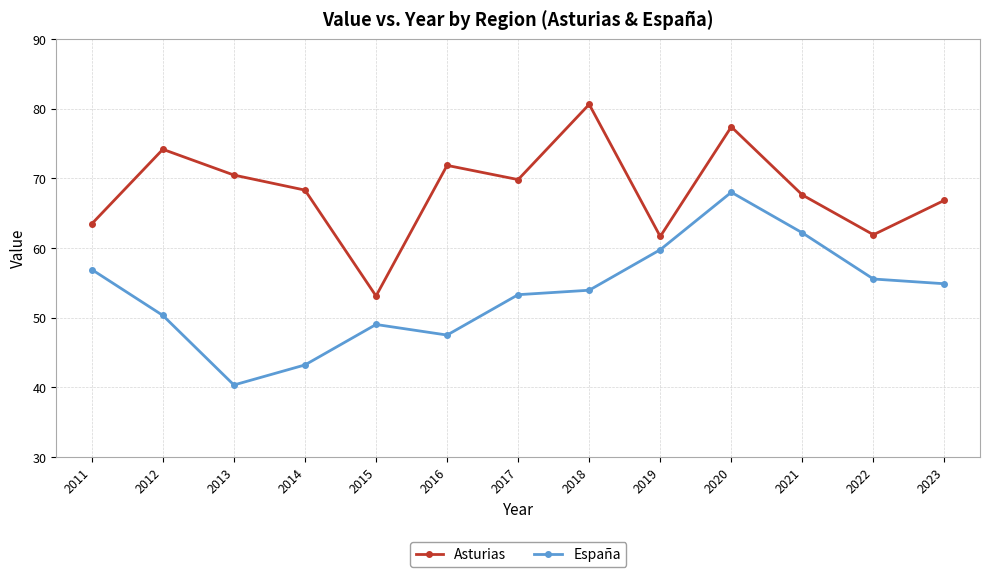

At which category is the sum across all series the highest?

2020